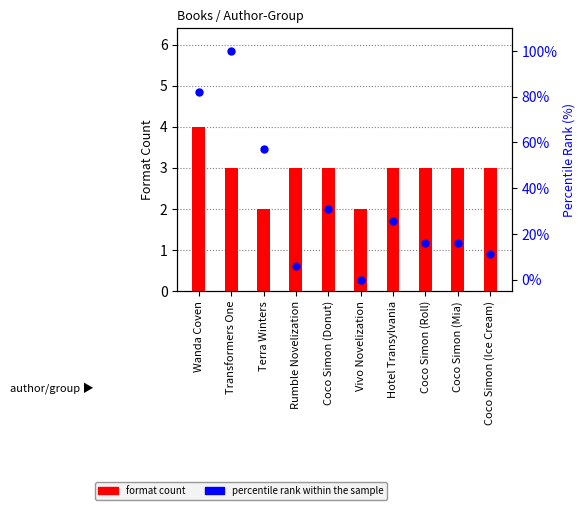

Is the value of percentile rank within the sample at Hotel Transylvania greater than the value of format count at Transformers One?

Yes